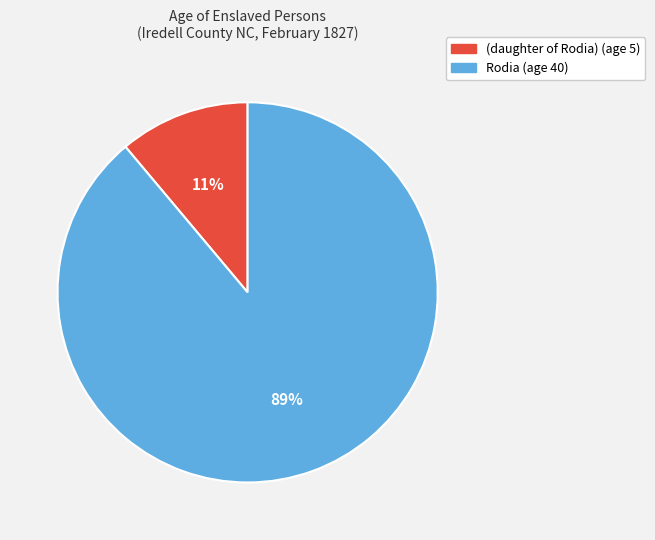

Do (daughter of Rodia) and Rodia together represent more than half of the pie?

Yes